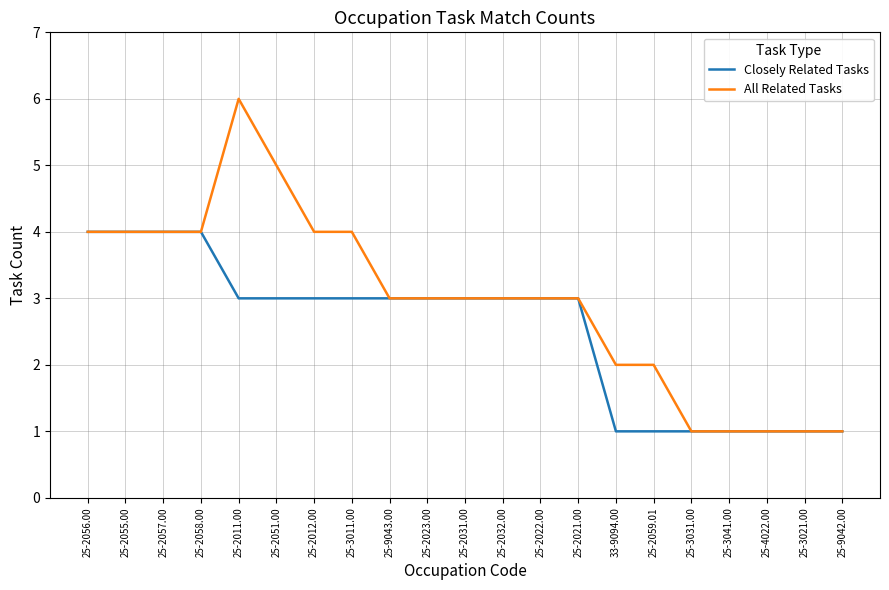

Which category has the highest value across all series?

25-2011.00